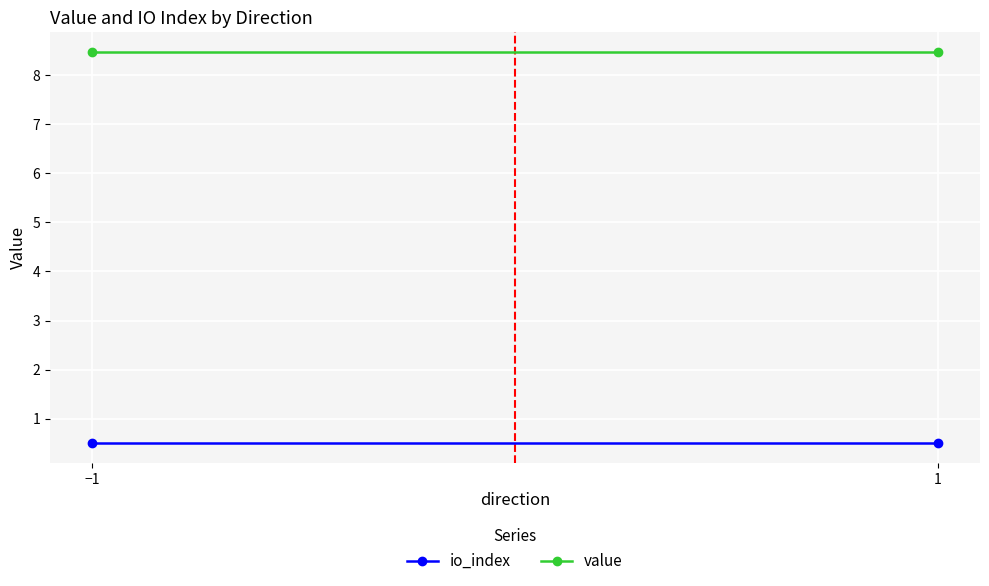

At which label does io_index reach its minimum?

−1